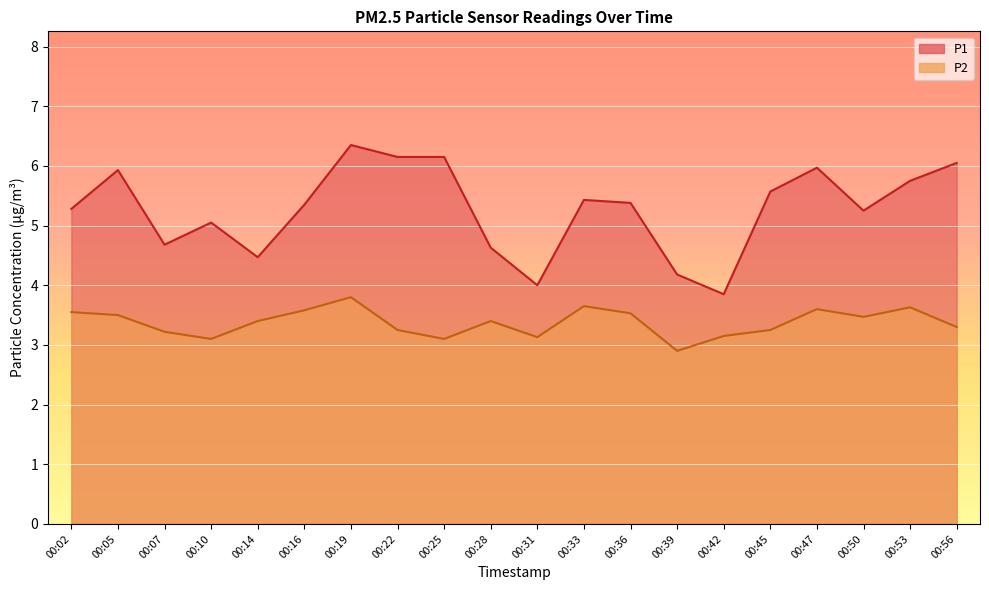

How many values in the P1 series exceed 5?

14